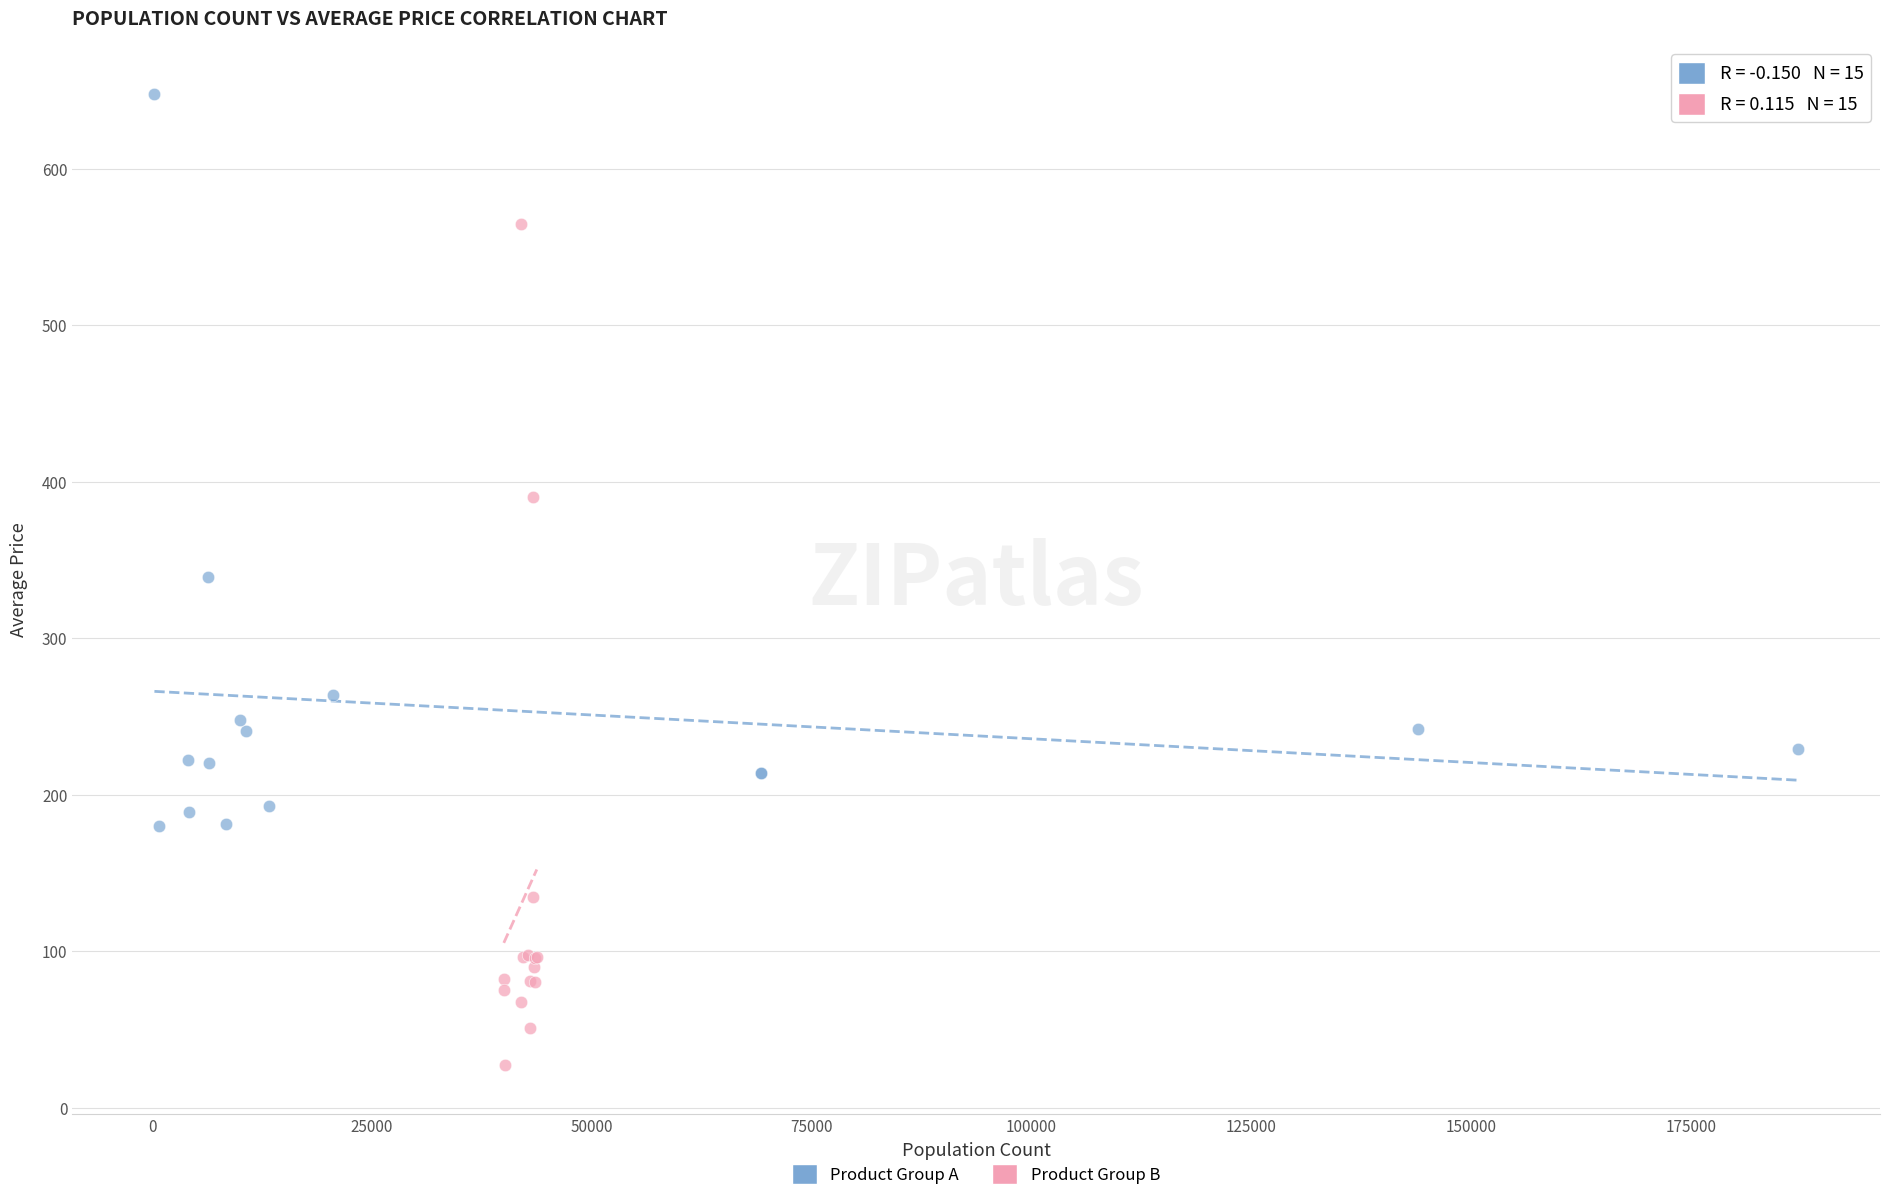

Which series has the widest spread of Y values?

Product Group B